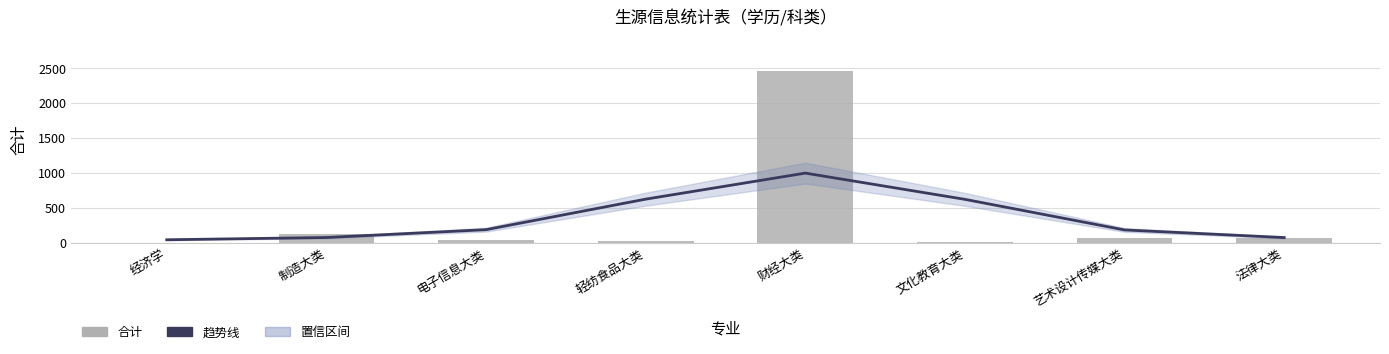

Which series changed the most between 制造大类 and 文化教育大类?

趋势线